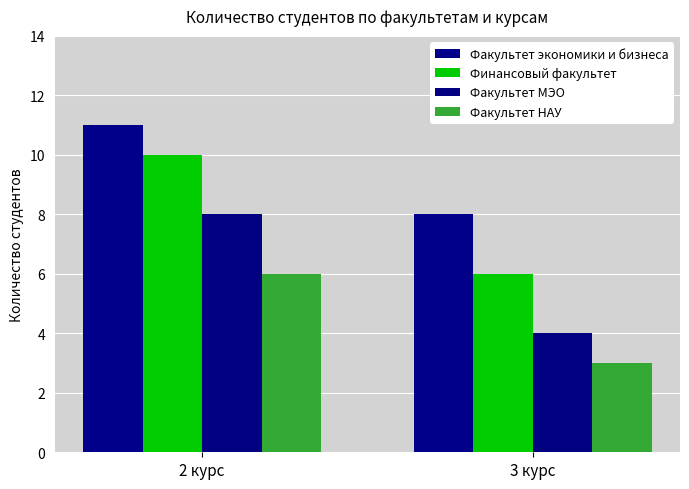

What is the difference between the highest and lowest values at 2 курс?

5